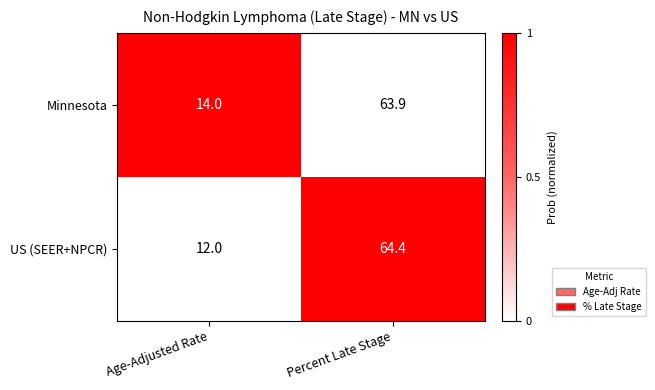

Is it true that Minnesota equals 14.0 at Age-Adjusted Rate?

True